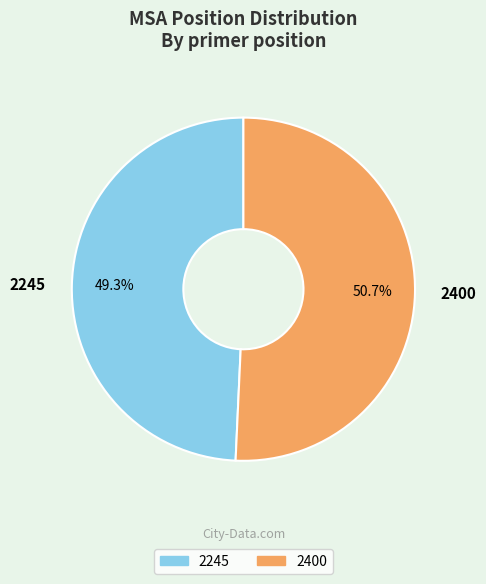

True or false: 2400 accounts for 51% of the total.

True